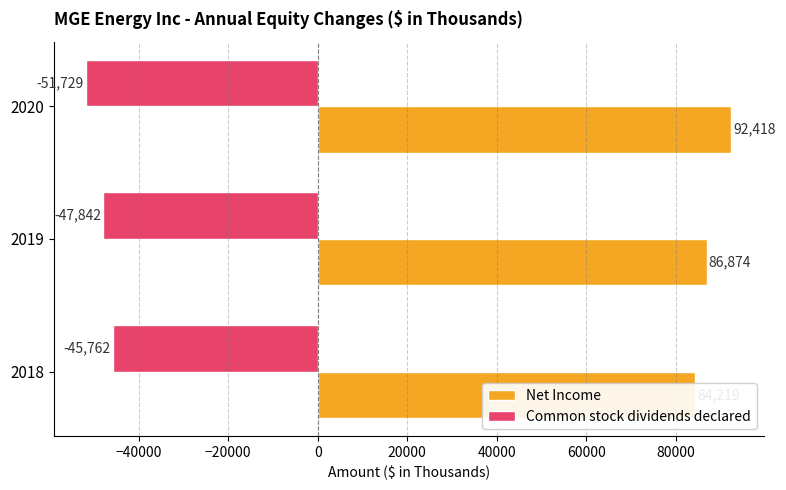

Which has a higher value, 2018 or 2019?

2019